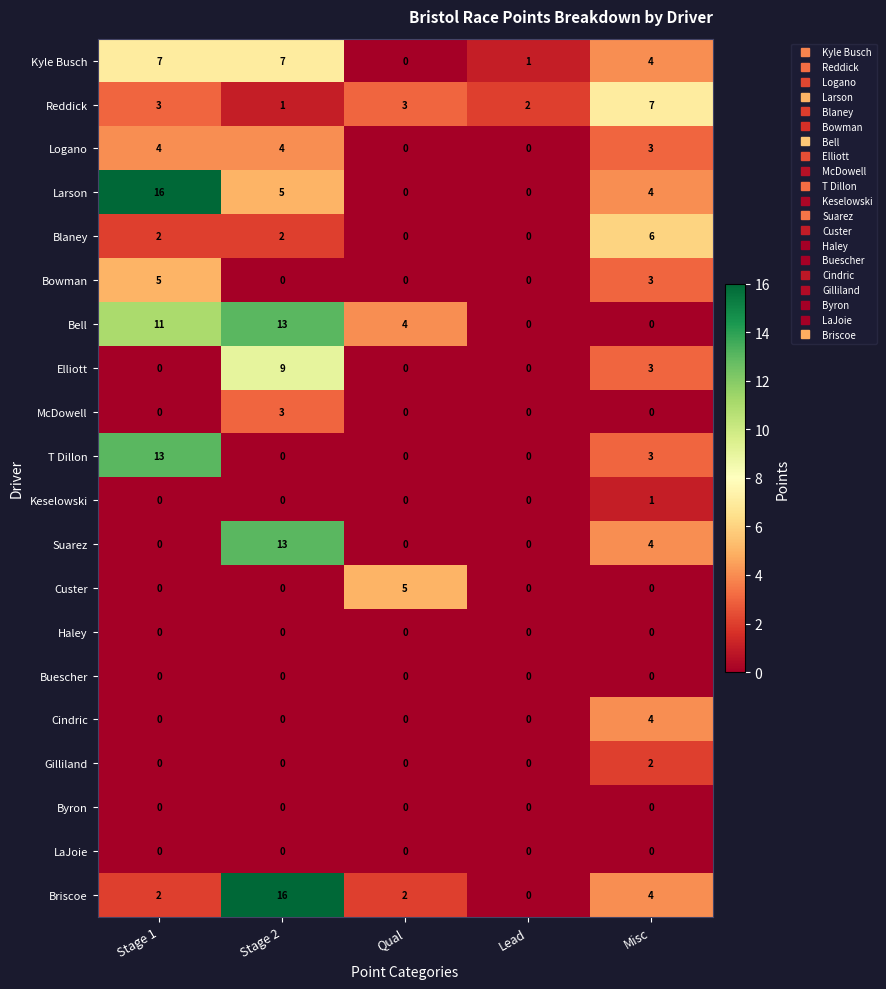

The Custer series shows 3 at Lead. True or false?

False